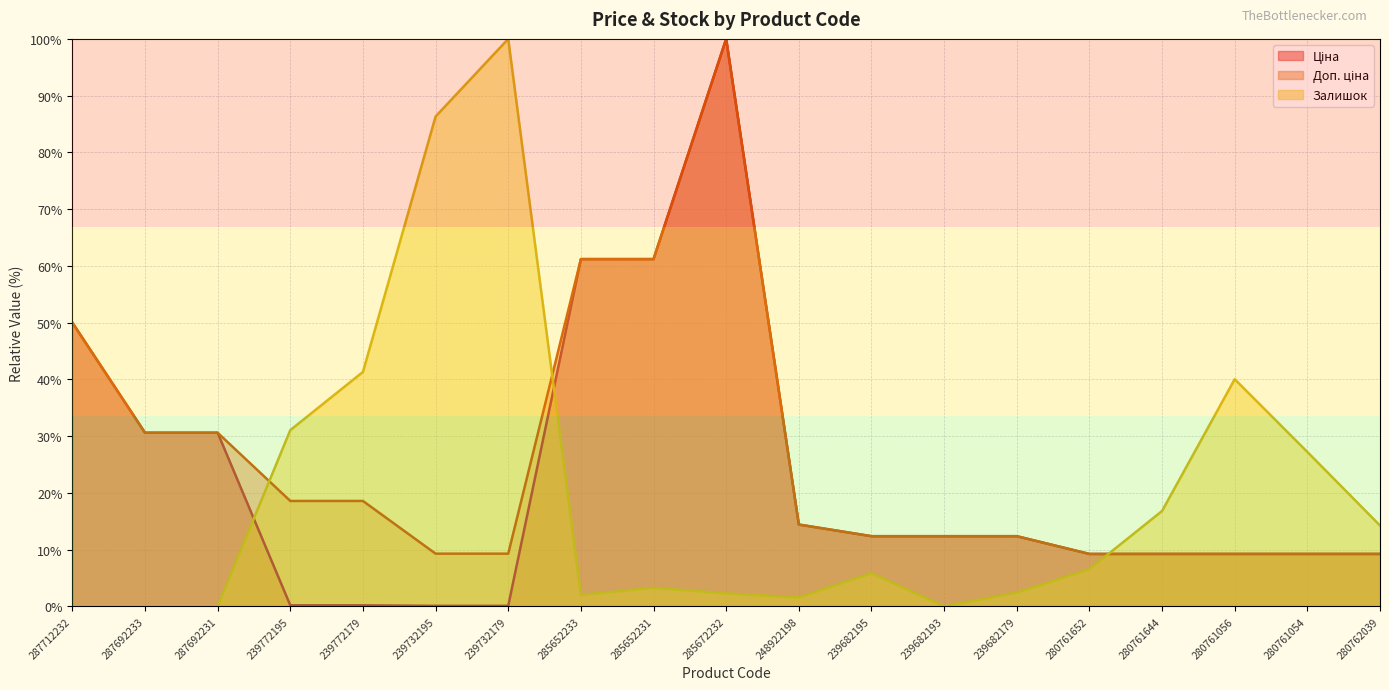

How many distinct data groups are displayed?

3